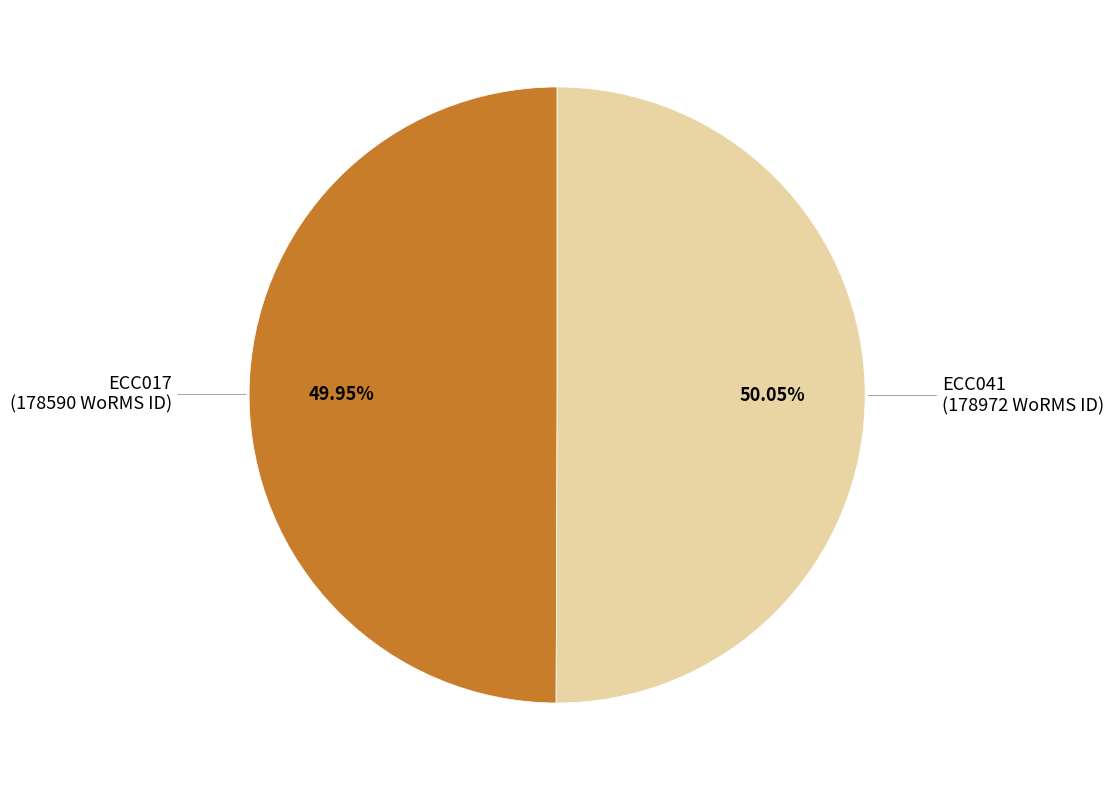

Is there any slice that represents more than half of the pie?

Yes